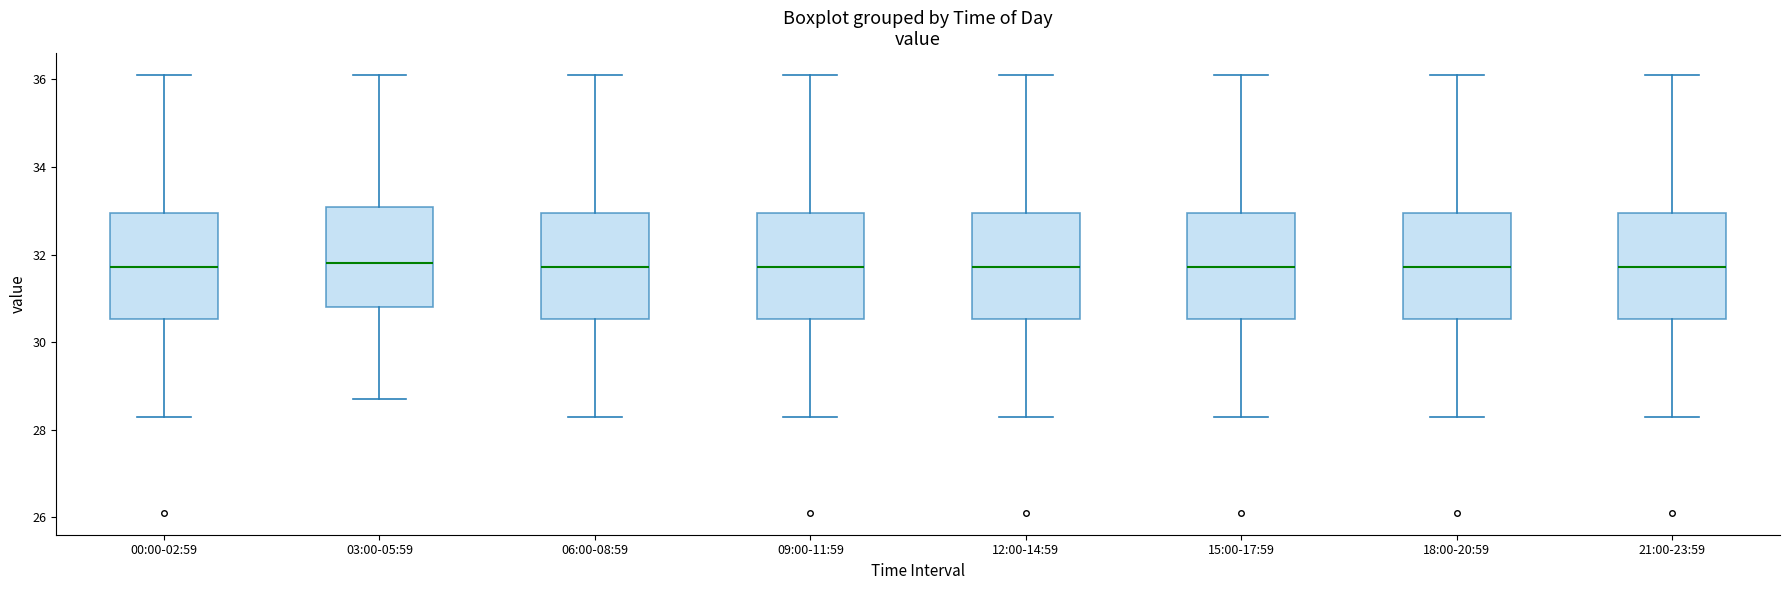

Reading left to right, read every box against the y-axis: the position of its median line, the range the box covers, and the ends of its whiskers. The values are not printed on the chart, so give them approximately, as read against the axis.

00:00-02:59: median 31.8, box 30.6 to 33.0, whiskers 28.4 to 36.2
03:00-05:59: median 31.8, box 30.8 to 33.0, whiskers 28.8 to 36.2
06:00-08:59: median 31.8, box 30.6 to 33.0, whiskers 28.4 to 36.2
09:00-11:59: median 31.8, box 30.6 to 33.0, whiskers 28.4 to 36.2
12:00-14:59: median 31.8, box 30.6 to 33.0, whiskers 28.4 to 36.2
15:00-17:59: median 31.8, box 30.6 to 33.0, whiskers 28.4 to 36.2
18:00-20:59: median 31.8, box 30.6 to 33.0, whiskers 28.4 to 36.2
21:00-23:59: median 31.8, box 30.6 to 33.0, whiskers 28.4 to 36.2